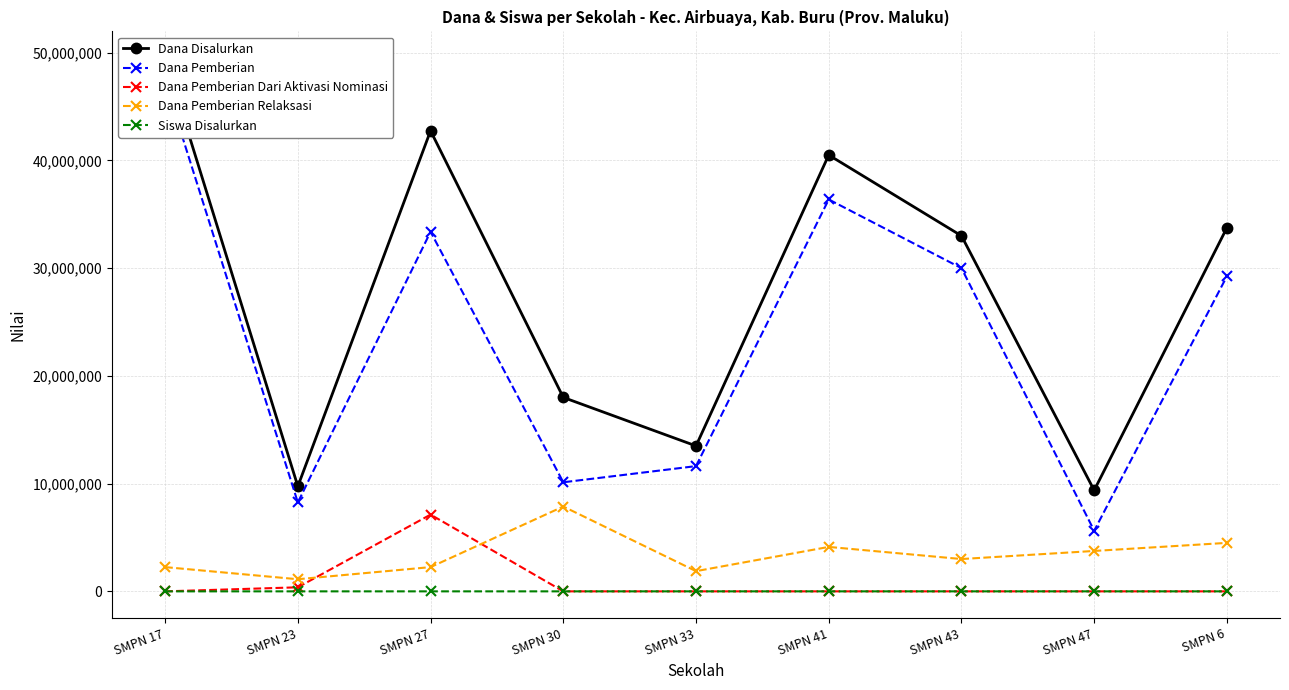

The Dana Pemberian Relaksasi series shows 1399916 at SMPN 43. True or false?

False